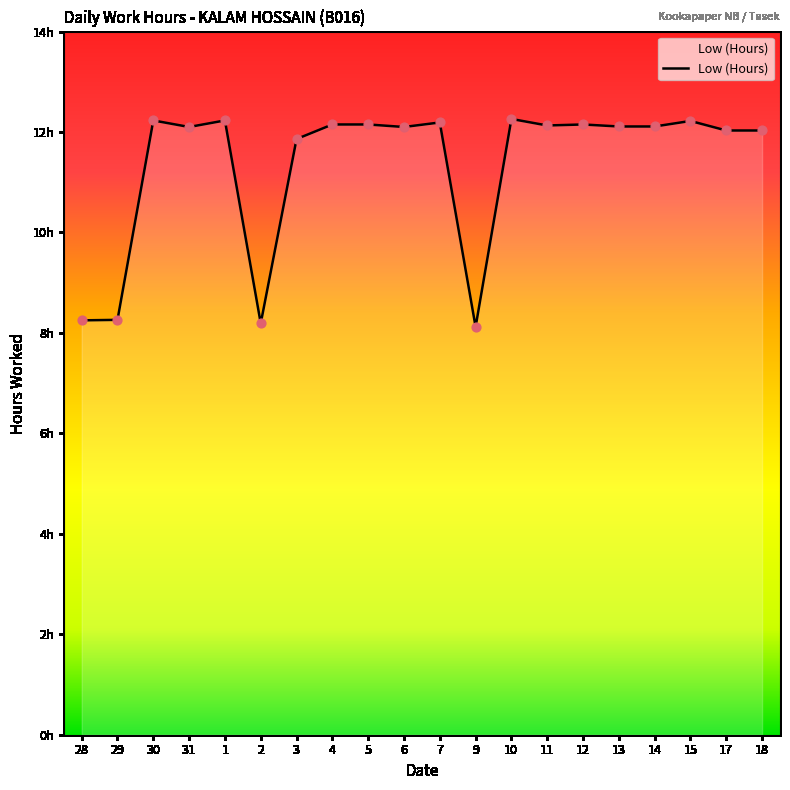

Between 29 and 31, which is larger?

31